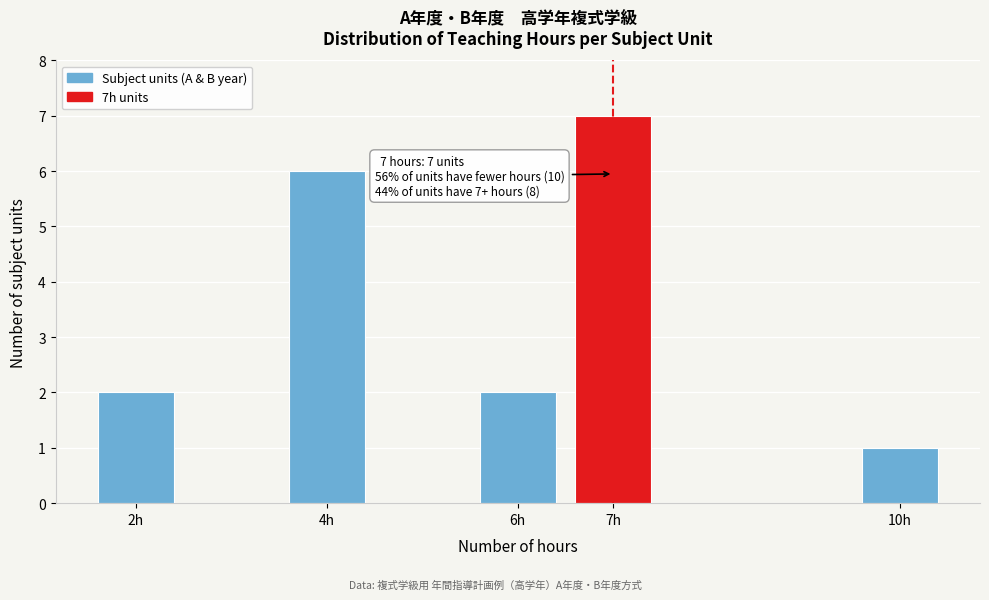

Reading right to left, extract all data points from this chart.

1	7	2	6	2